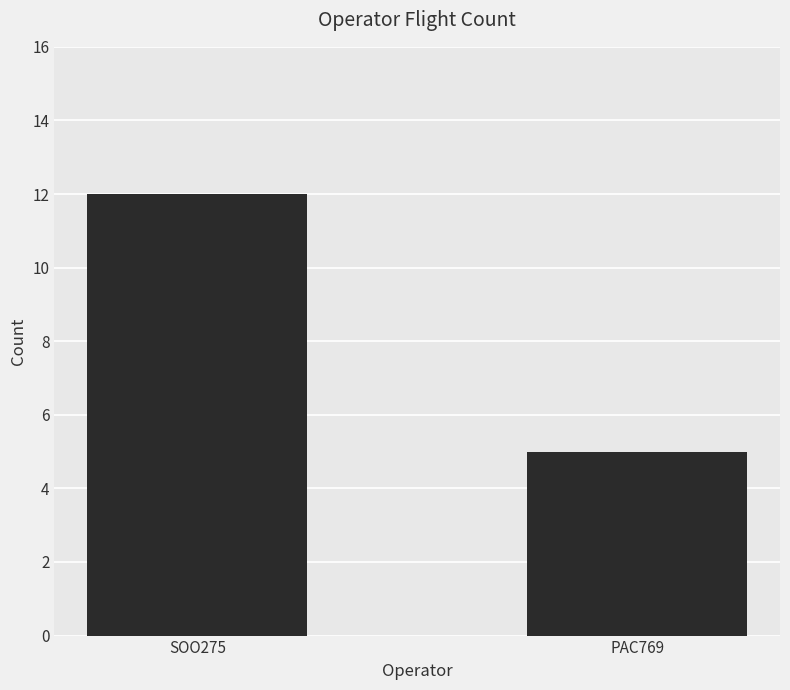

Rank the categories by value from lowest to highest.

PAC769, SOO275